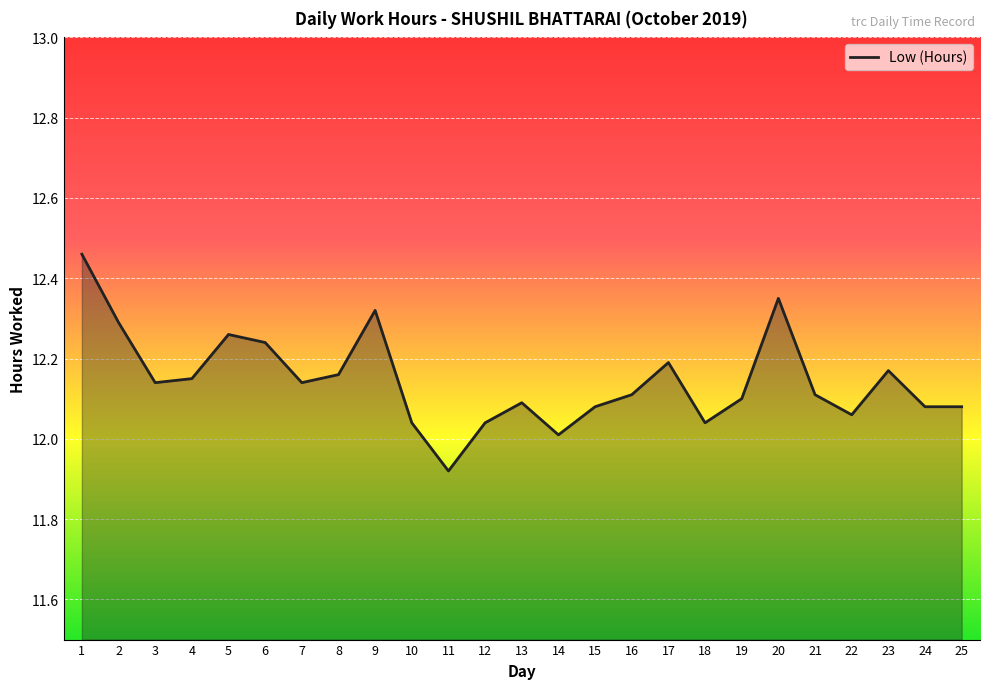

Reading left to right, extract all data points from this chart.

12.5	12.3	12.1	12.2	12.3	12.2	12.1	12.2	12.3	12.0	11.9	12.0	12.1	12.0	12.1	12.1	12.2	12.0	12.1	12.3	12.1	12.1	12.2	12.1	12.1